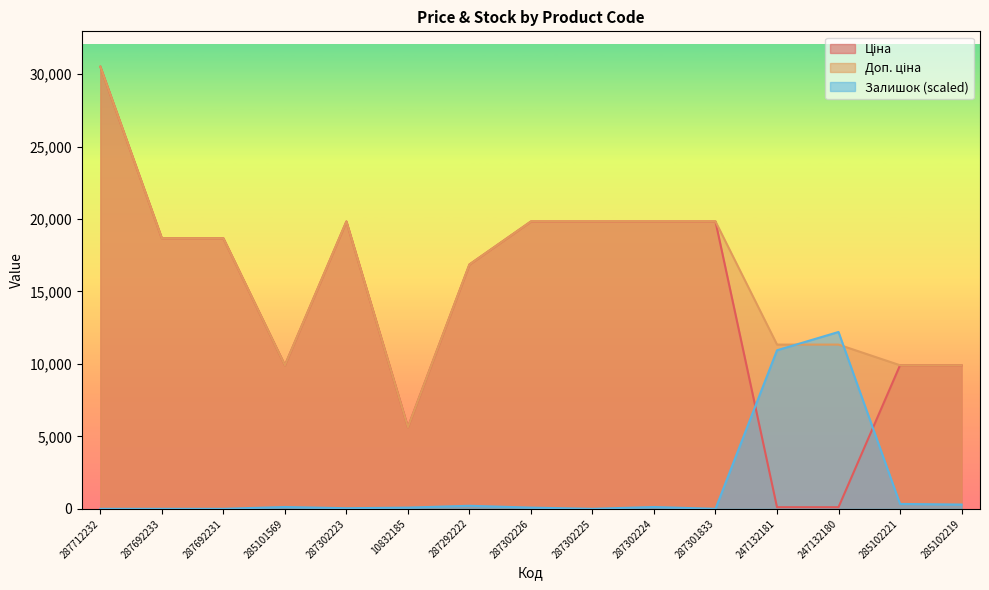

In Залишок, how many points are lower than both neighbors (excluding endpoints)?

3